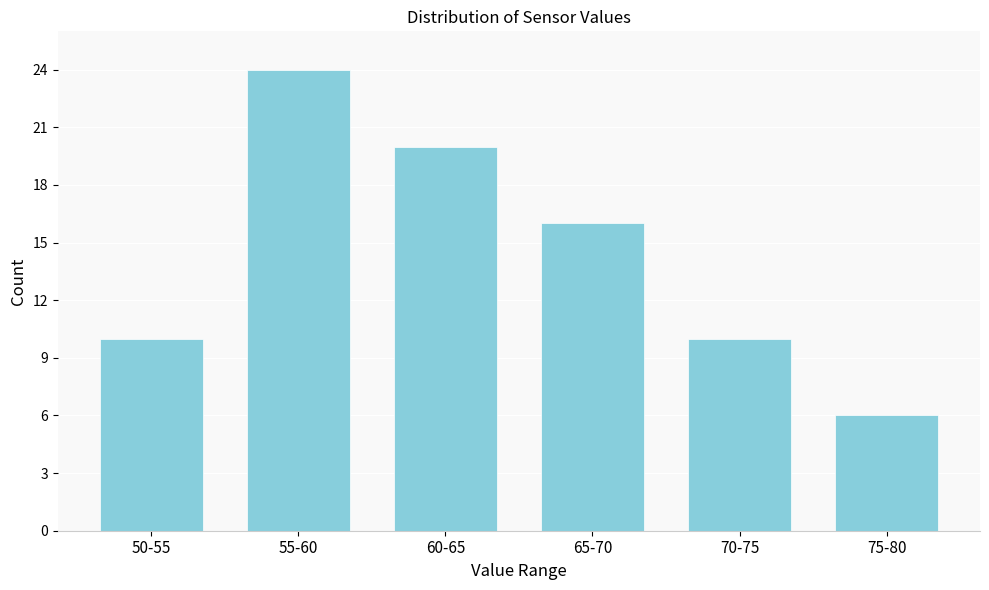

Reading left to right, what are all the values shown in this chart?

10	24	20	16	10	6